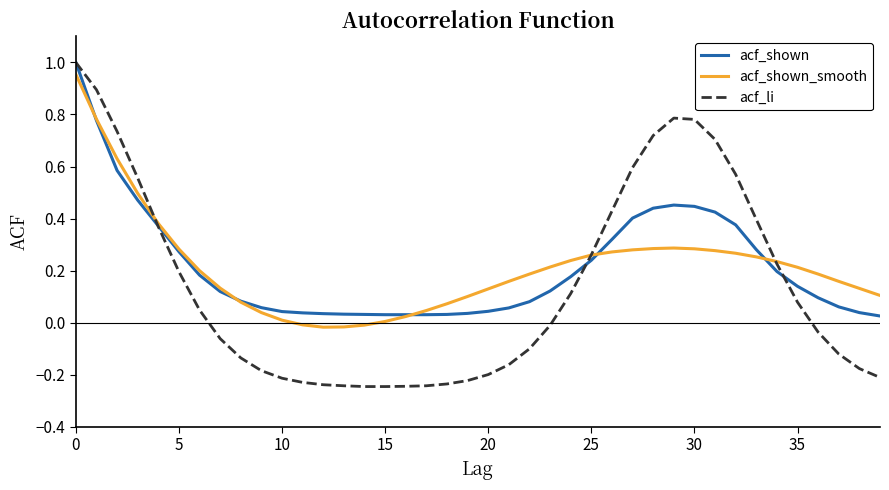

Which series has the largest range (max minus min)?

acf_li